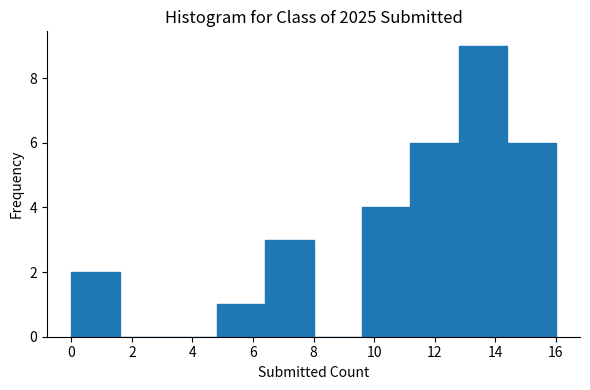

Reading left to right, list every bar in this chart as the range it spans on the x-axis followed by its height. The values are not printed on the chart, so give them approximately, as read against the axis.

0.0 to 1.6: 2
1.6 to 3.2: 0
3.2 to 4.8: 0
4.8 to 6.4: 1
6.4 to 8.0: 3
8.0 to 9.6: 0
9.6 to 11.2: 4
11.2 to 12.8: 6
12.8 to 14.4: 9
14.4 to 16.0: 6